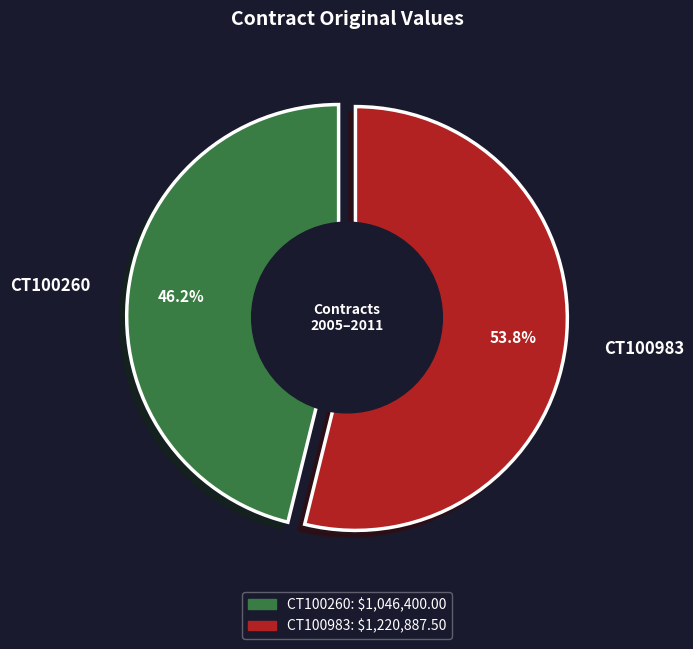

Is there a majority slice in this chart?

Yes